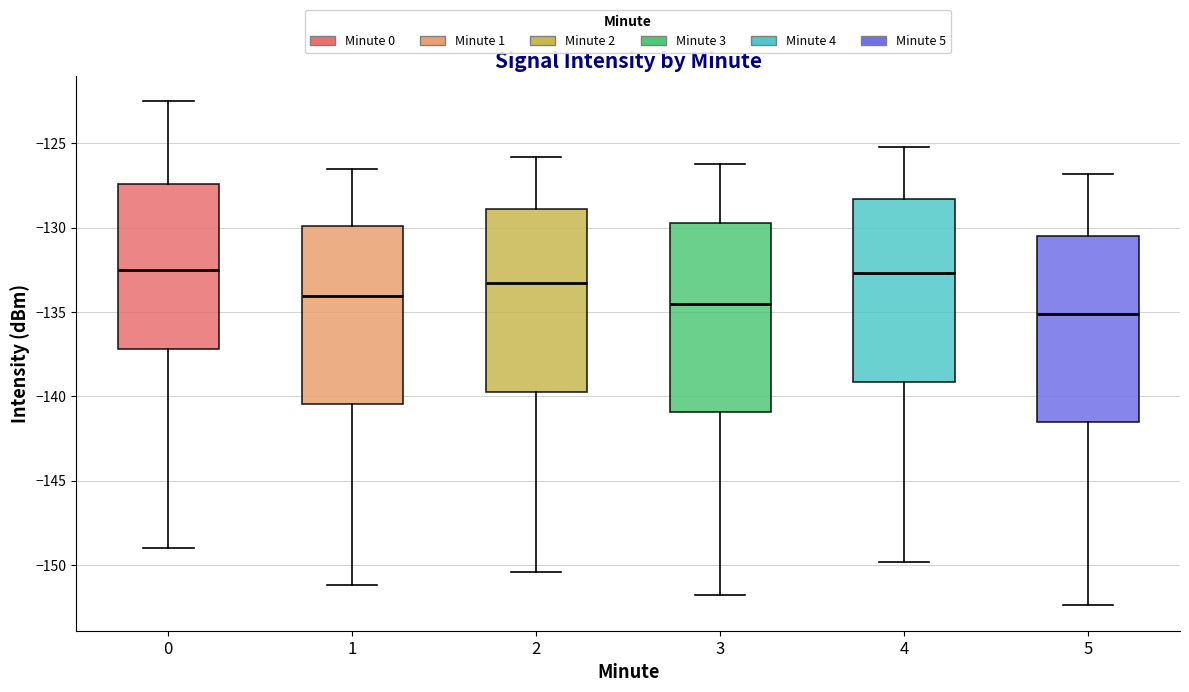

Reading left to right, read every box against the y-axis: the position of its median line, the range the box covers, and the ends of its whiskers. The values are not printed on the chart, so give them approximately, as read against the axis.

0: median -132.5, box -137.0 to -127.5, whiskers -149.0 to -122.5
1: median -134.0, box -140.5 to -130.0, whiskers -151.0 to -126.5
2: median -133.5, box -139.5 to -129.0, whiskers -150.5 to -126.0
3: median -134.5, box -141.0 to -129.5, whiskers -152.0 to -126.0
4: median -132.5, box -139.0 to -128.5, whiskers -150.0 to -125.0
5: median -135.0, box -141.5 to -130.5, whiskers -152.5 to -127.0